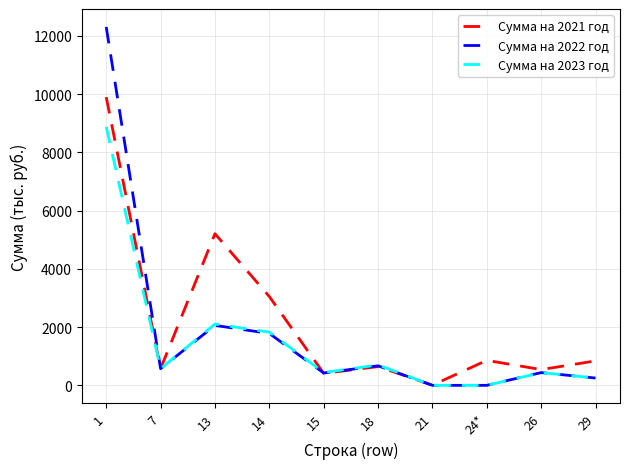

Rank the series by their maximum value, from highest to lowest.

Сумма на 2022 год, Сумма на 2021 год, Сумма на 2023 год